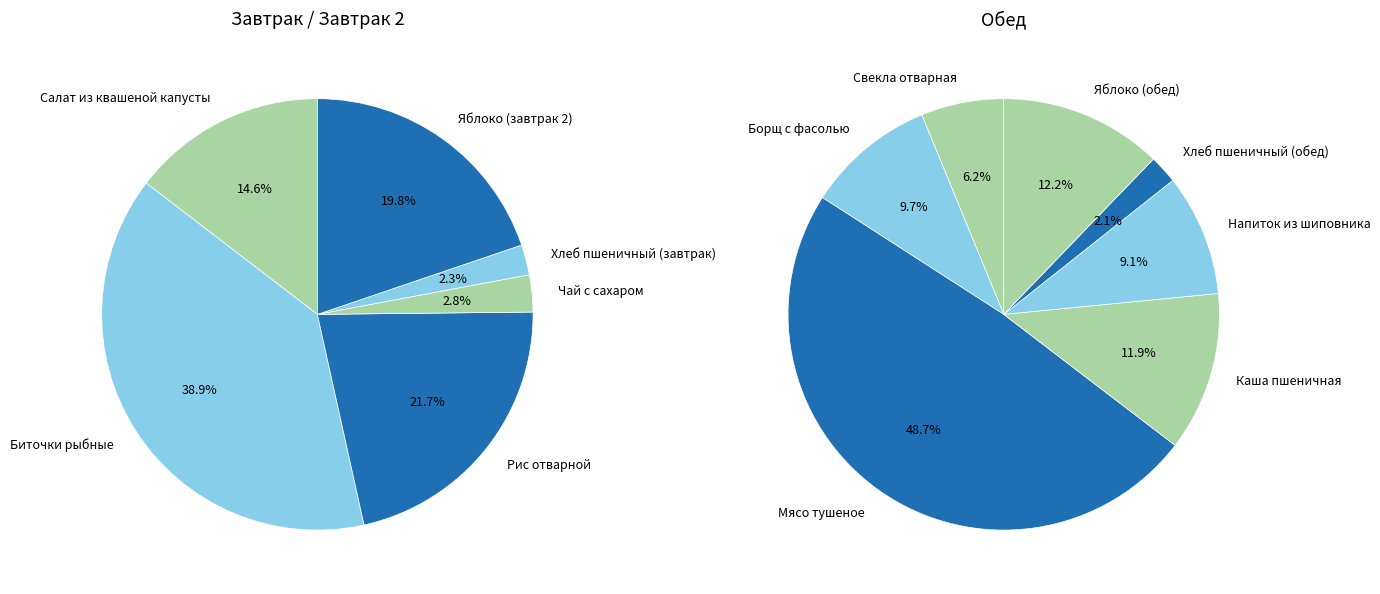

Rank the categories by value from lowest to highest.

Хлеб пшеничный (завтрак), Чай с сахаром, Хлеб пшеничный (обед), Свекла отварная, Напиток из шиповника, Борщ с фасолью, Салат из квашеной капусты, Каша пшеничная, Яблоко (обед), Яблоко (завтрак 2), Рис отварной, Биточки рыбные, Мясо тушеное